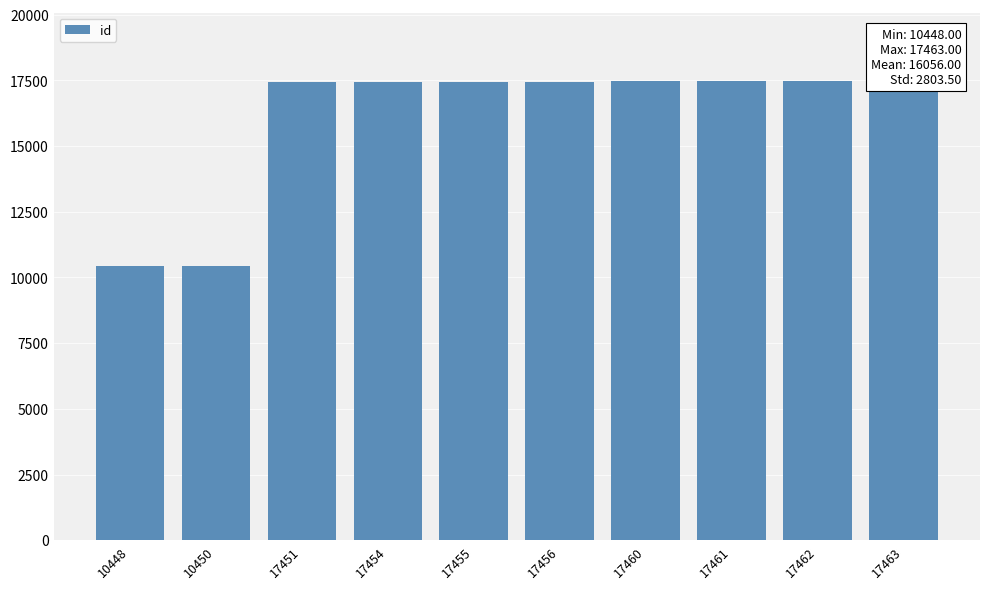

Does the chart contain any negative values?

No